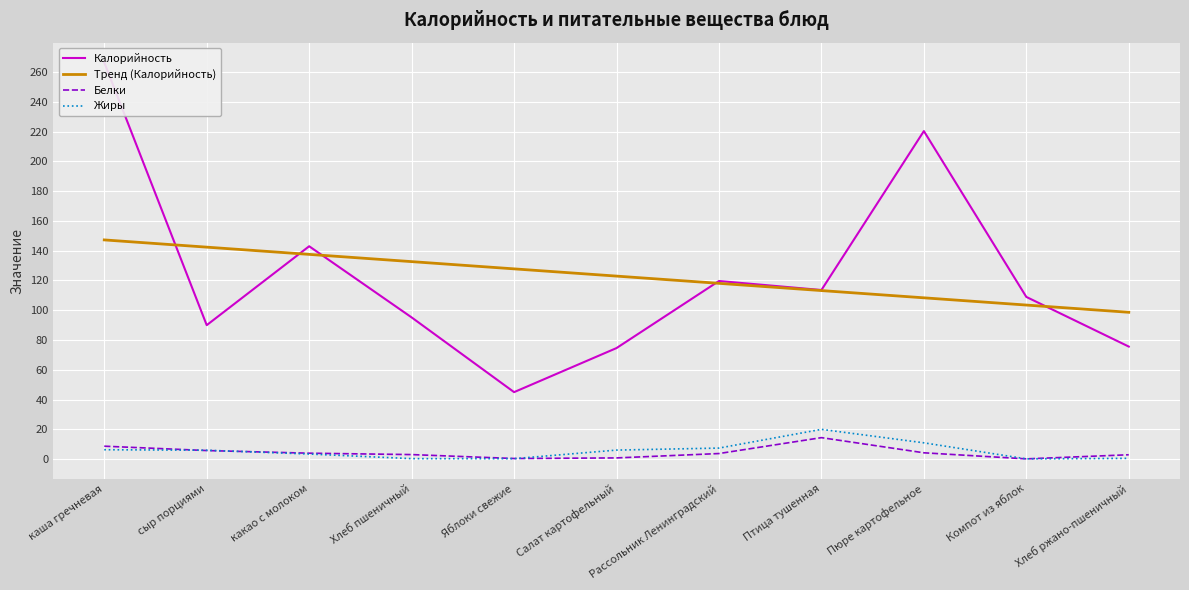

Where is the first local maximum for Белки?

Птица тушенная